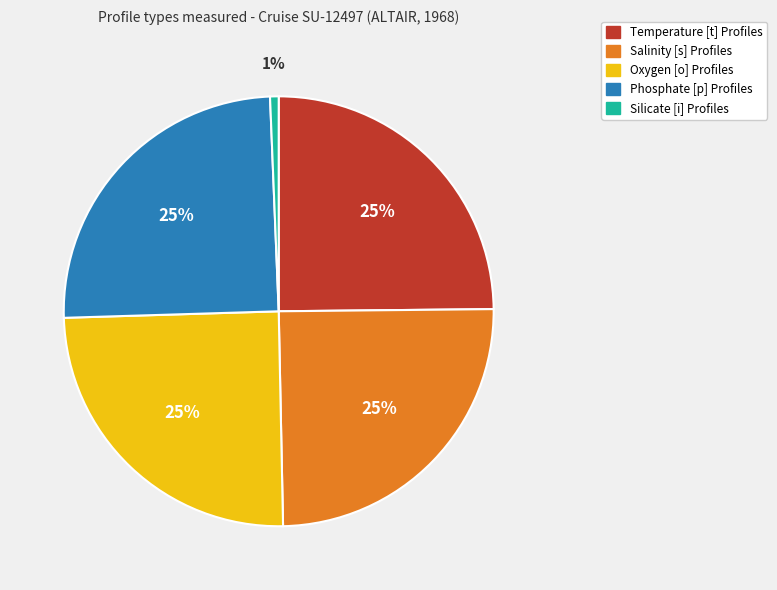

Is Oxygen [o] Profiles the majority of the pie?

No